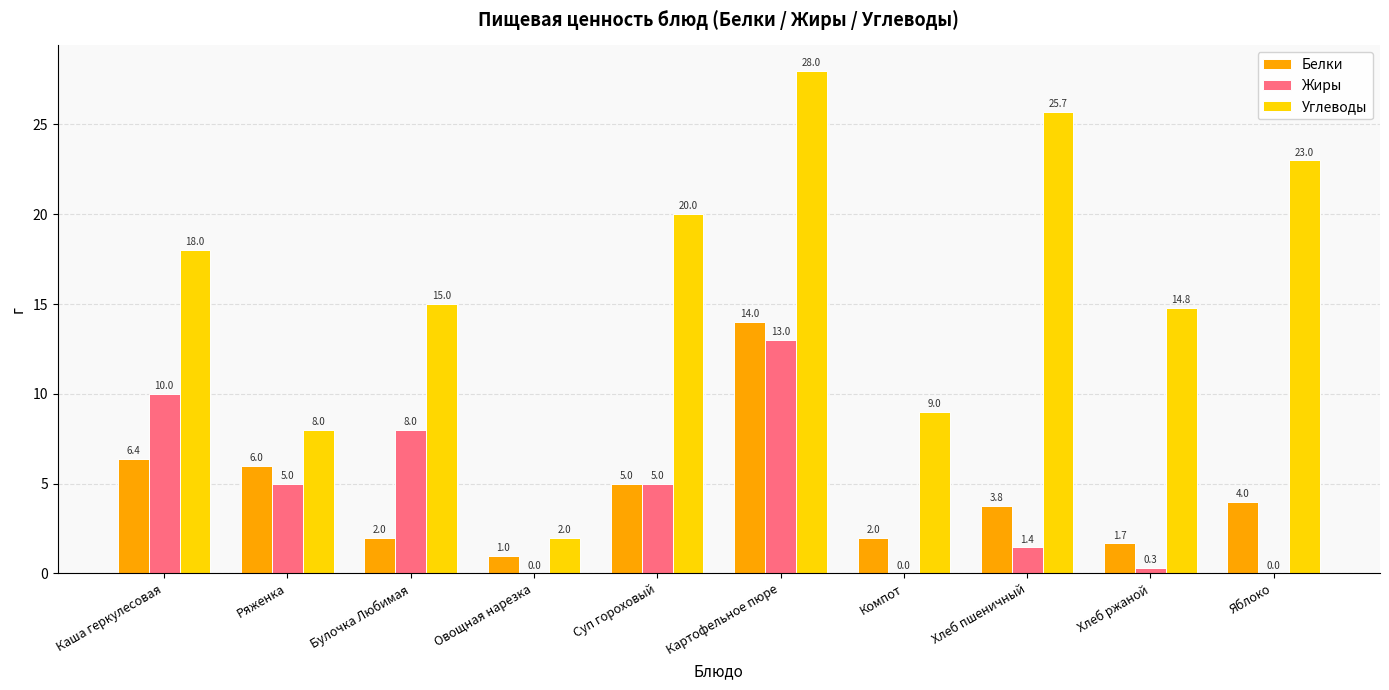

Are the bars grouped side by side (vs. stacked)?

Yes